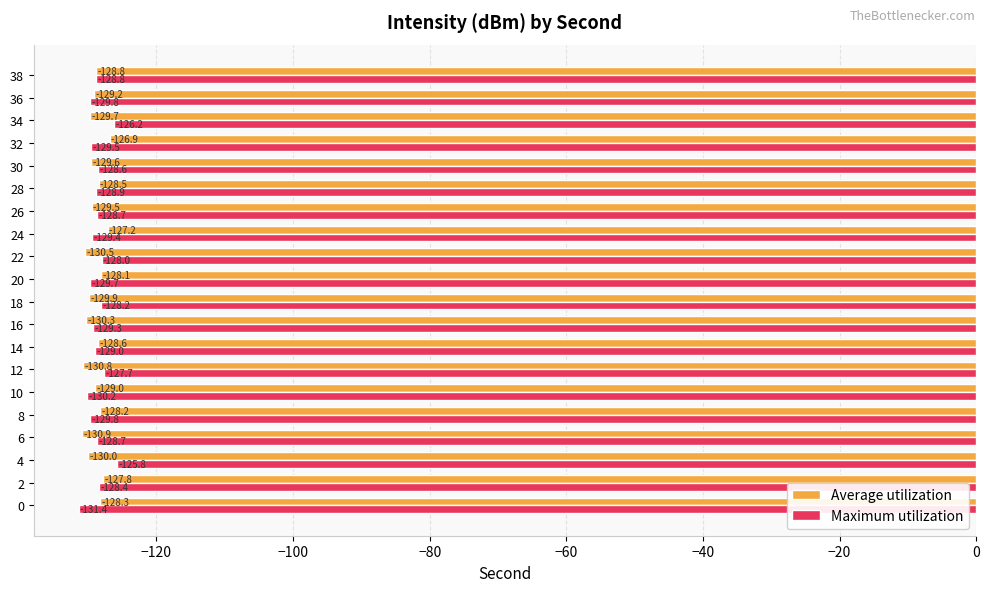

Where is Maximum utilization nearest to the value -128?

22